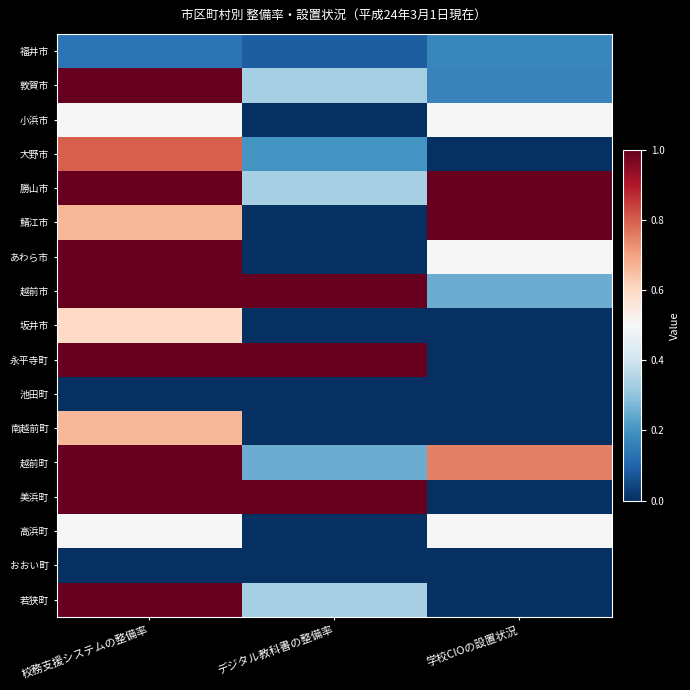

At which category is the sum across all series the highest?

校務支援システムの整備率